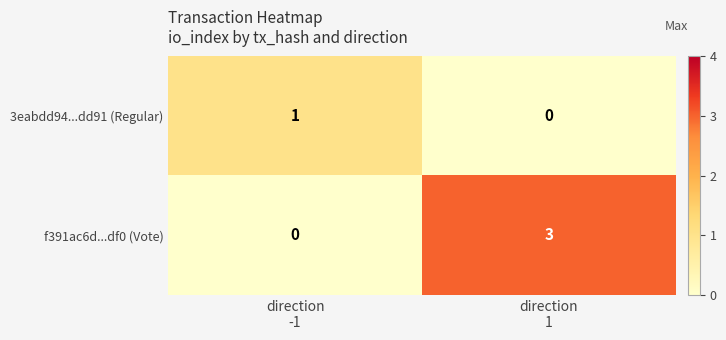

Which series has the widest spread of values?

f391ac6d...df0 (Vote)